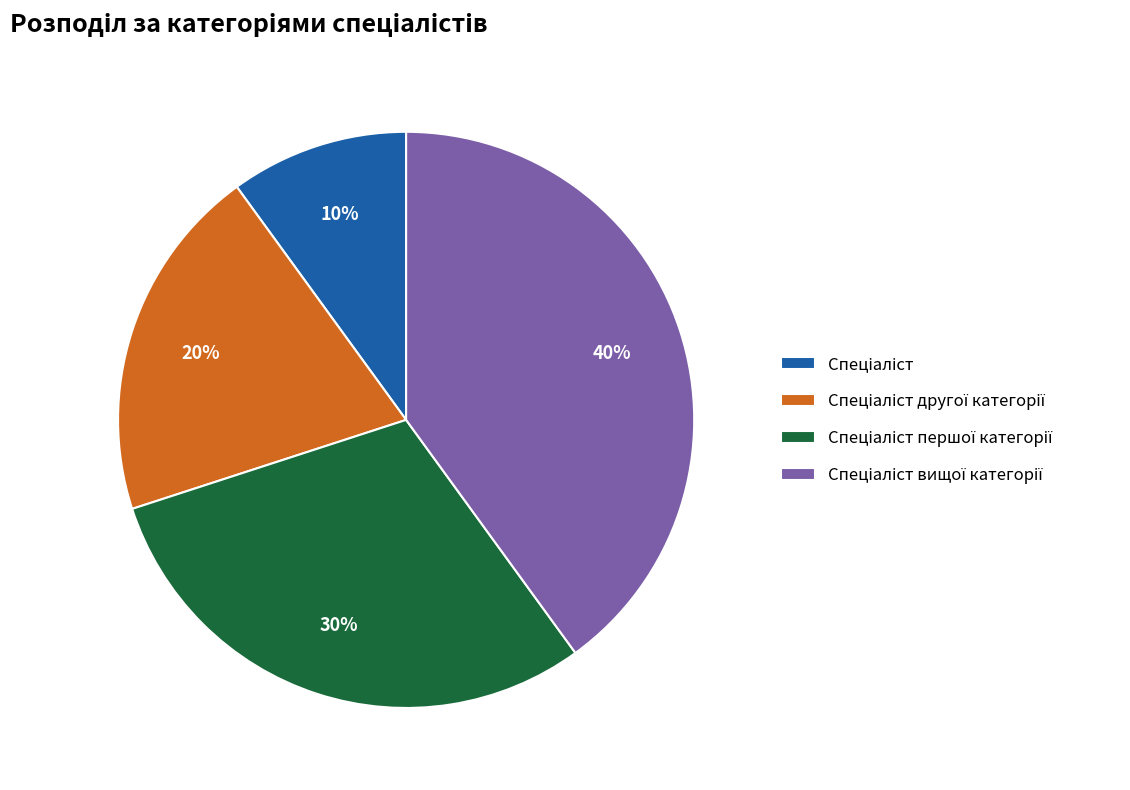

To the nearest percent, what is the difference between the largest and smallest slice percentages?

30%